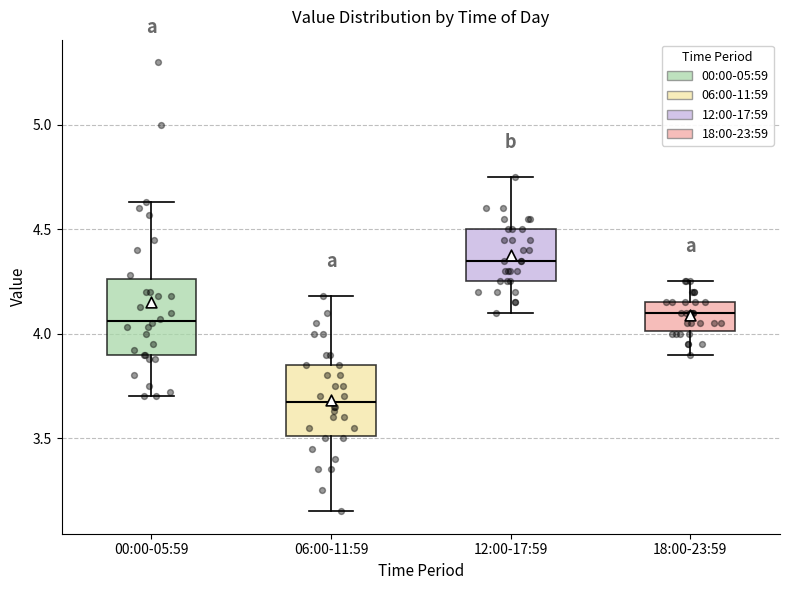

Reading left to right, read every box against the y-axis: the position of its median line, the range the box covers, and the ends of its whiskers. The values are not printed on the chart, so give them approximately, as read against the axis.

00:00-05:59: median 4.05, box 3.90 to 4.25, whiskers 3.70 to 4.65
06:00-11:59: median 3.70, box 3.50 to 3.85, whiskers 3.15 to 4.20
12:00-17:59: median 4.35, box 4.25 to 4.50, whiskers 4.10 to 4.75
18:00-23:59: median 4.10, box 4.00 to 4.15, whiskers 3.90 to 4.25